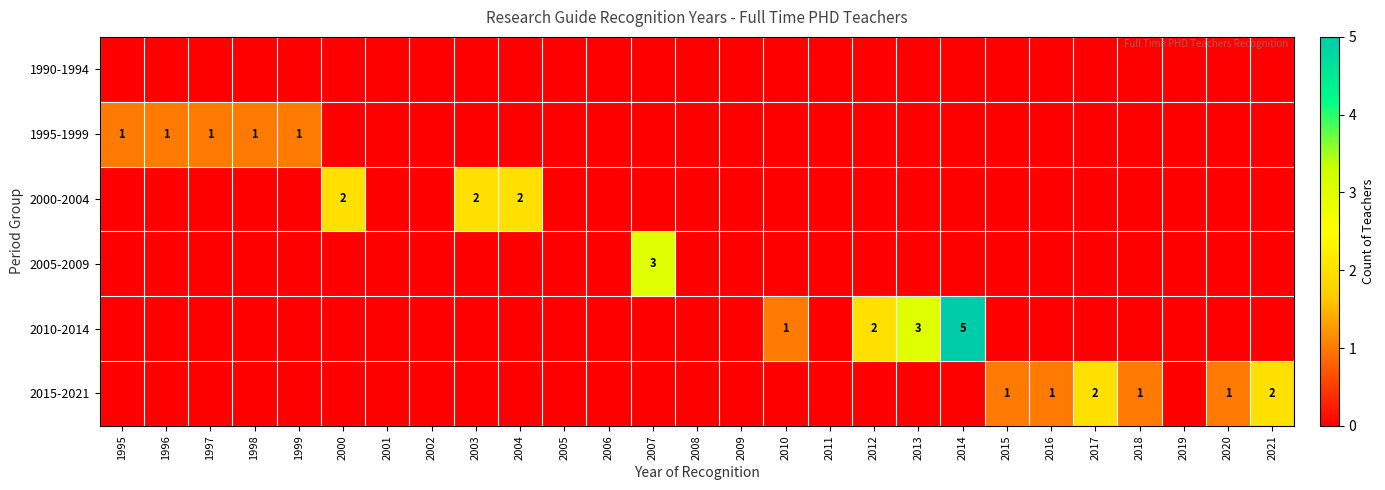

At which category is the sum across all series the highest?

2014